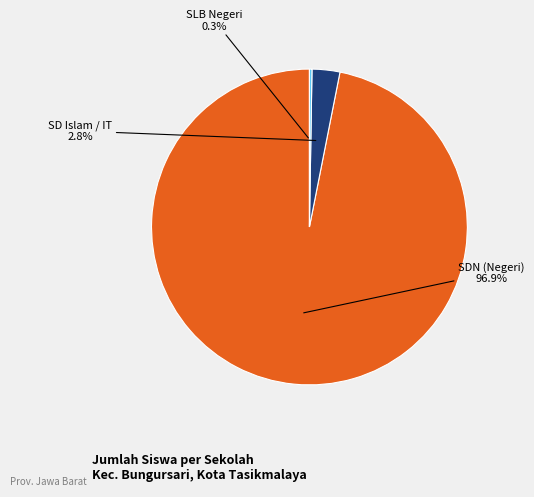

Is there a majority slice in this chart?

Yes